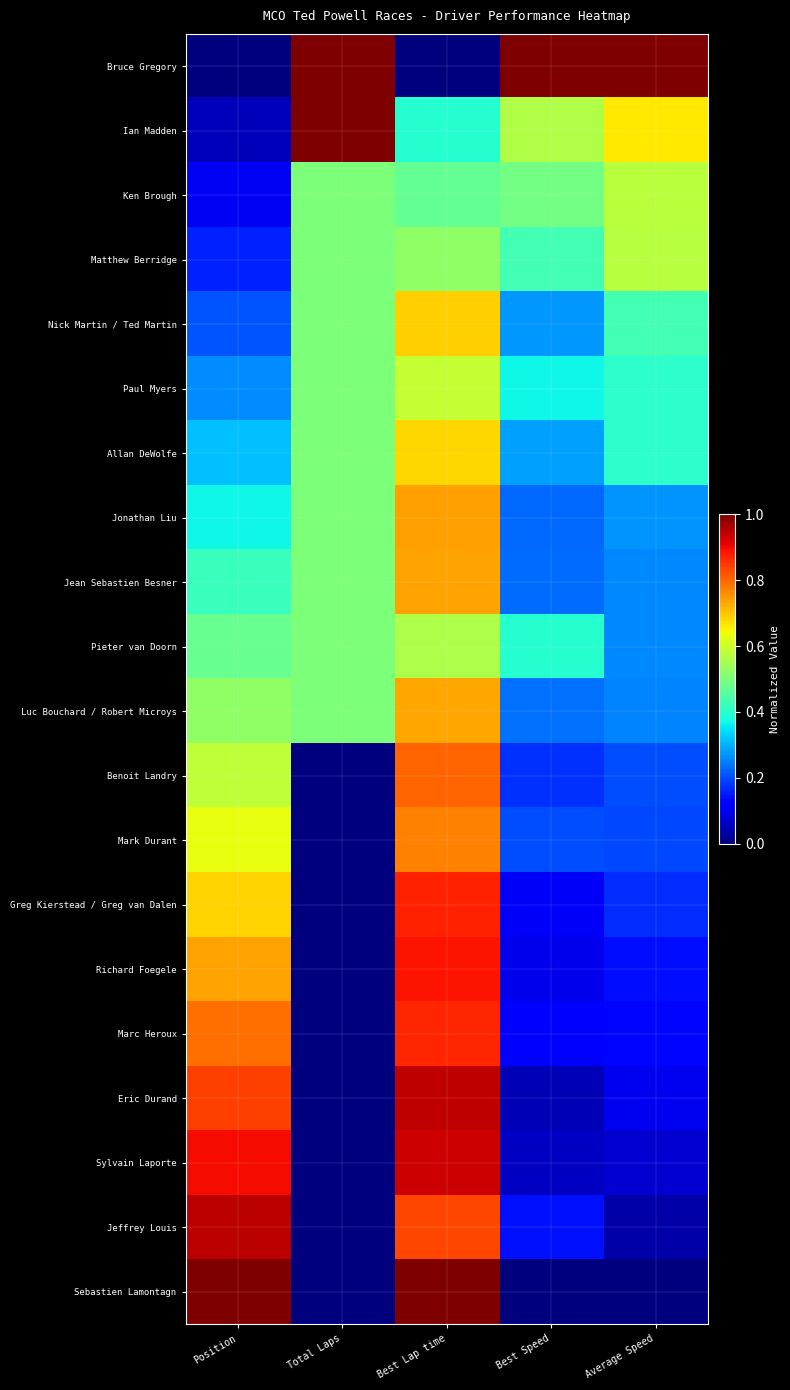

Which has a higher value, Best Speed or Total Laps?

Best Speed